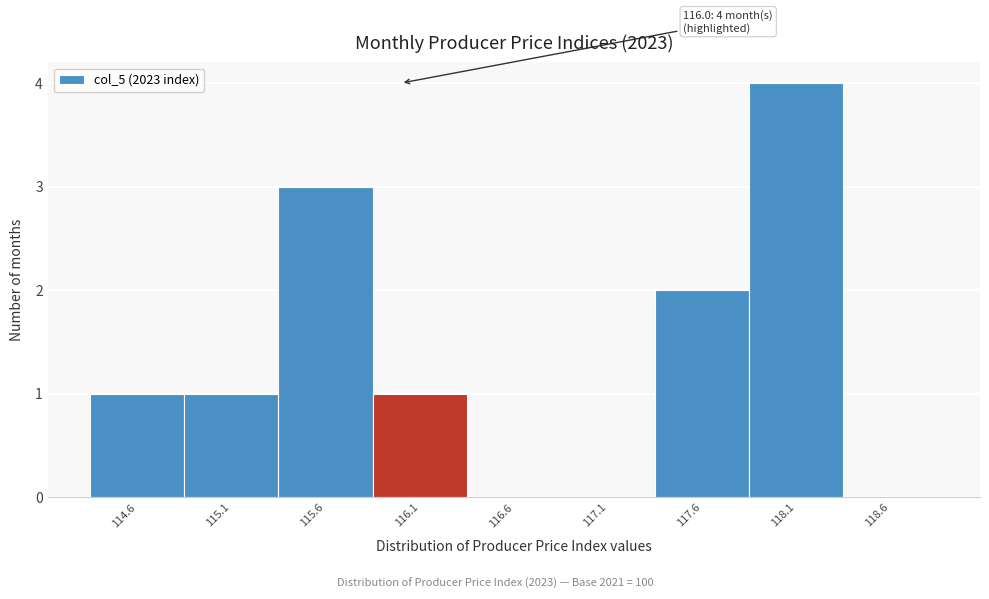

Over which range of the x-axis is the bar tallest?

117.85 to 118.35